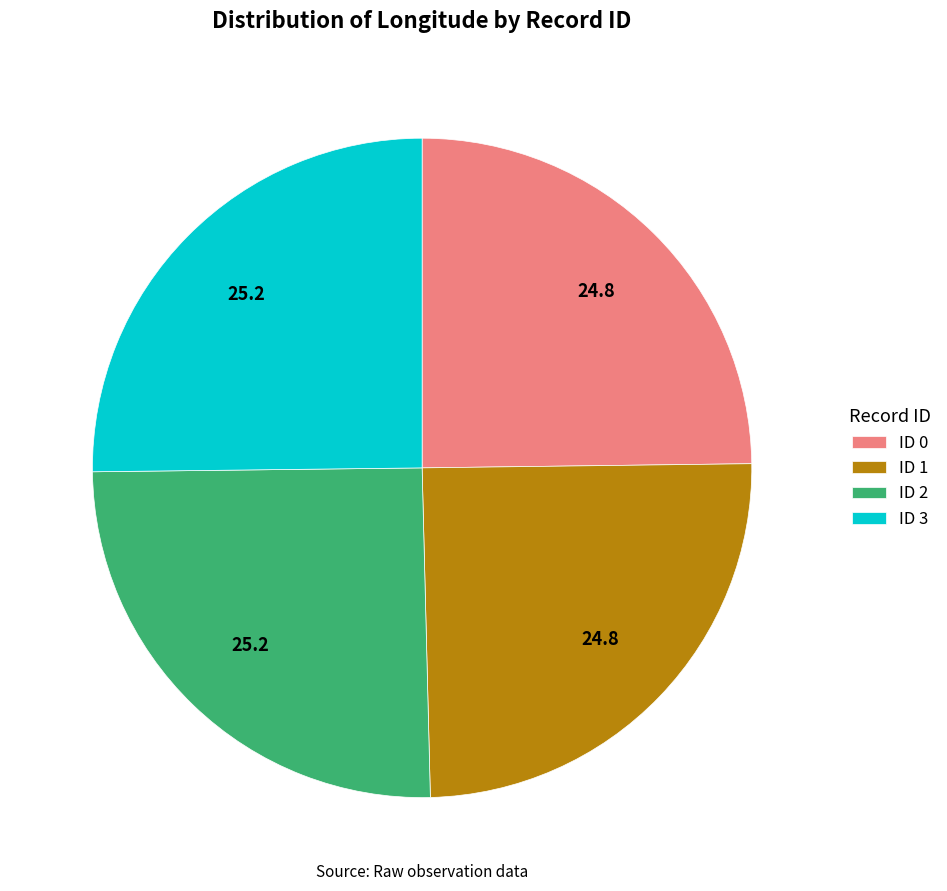

Approximately how many times larger is the value at ID 3 compared to ID 1?

1.0